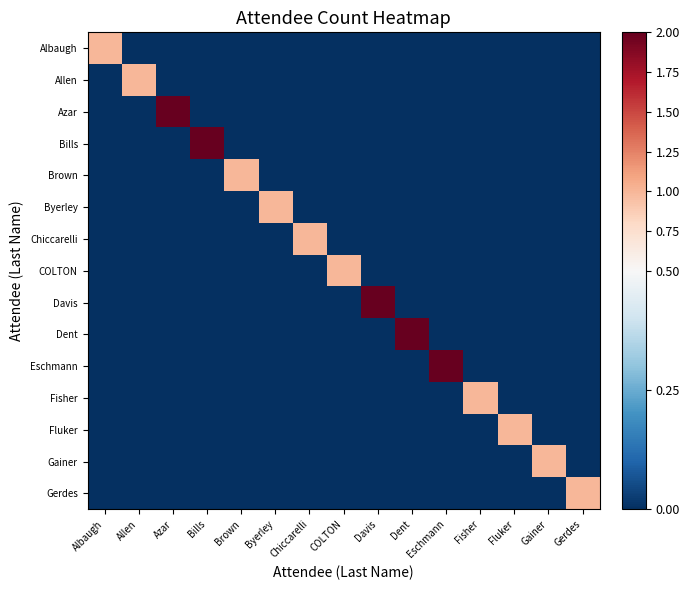

Which label corresponds to the smallest value in the chart?

Allen